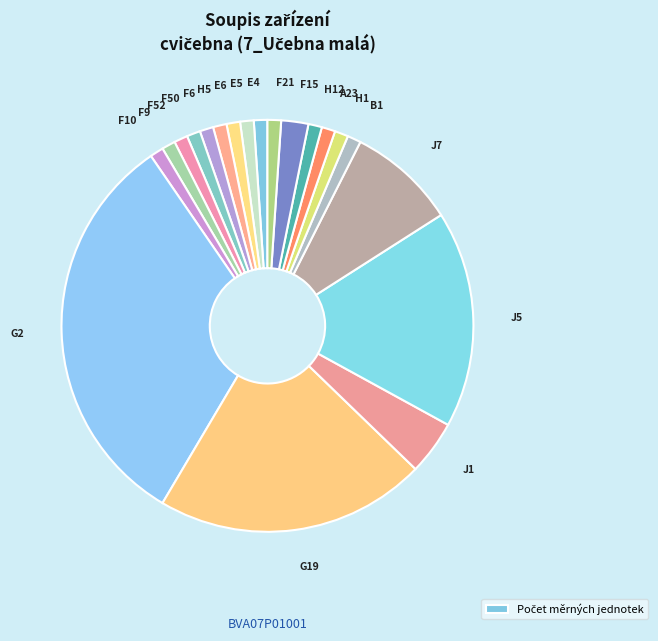

Count the number of slices in the pie.

20